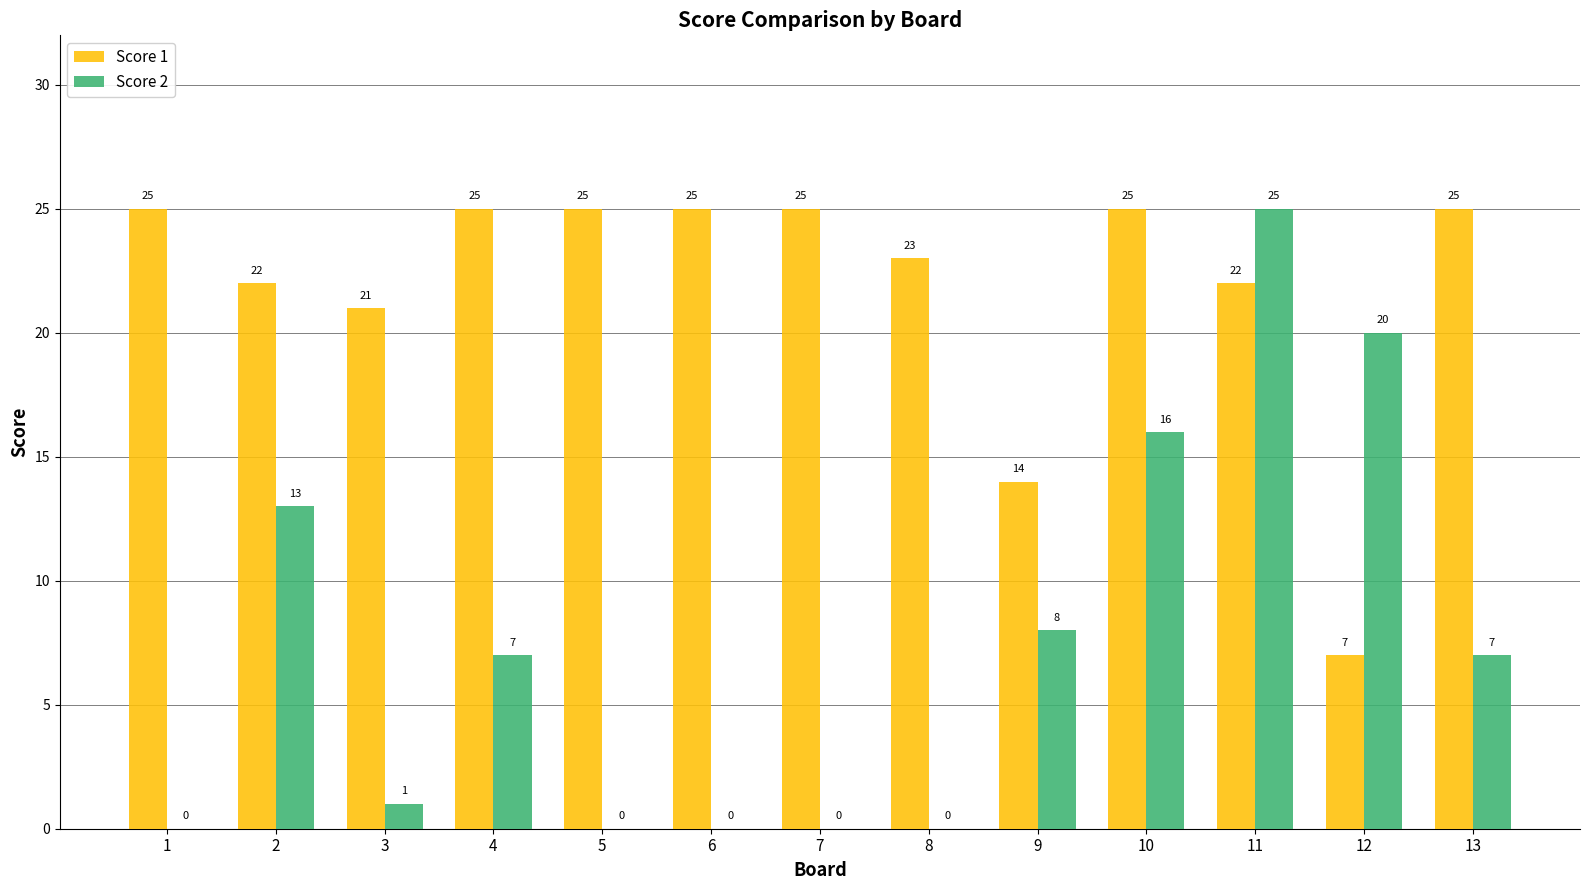

What is the average value of the Score 2 series?

7